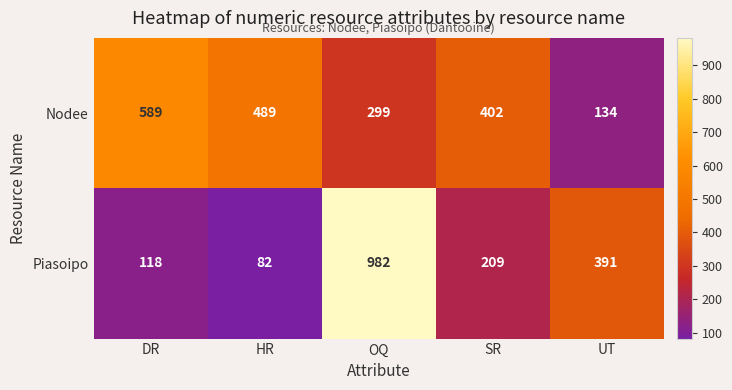

At which category is the sum across all series the highest?

OQ